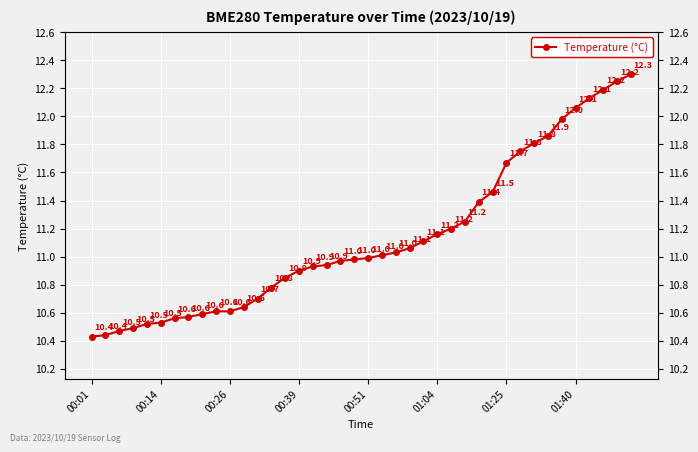

What is the maximum value shown in the chart?

12.3